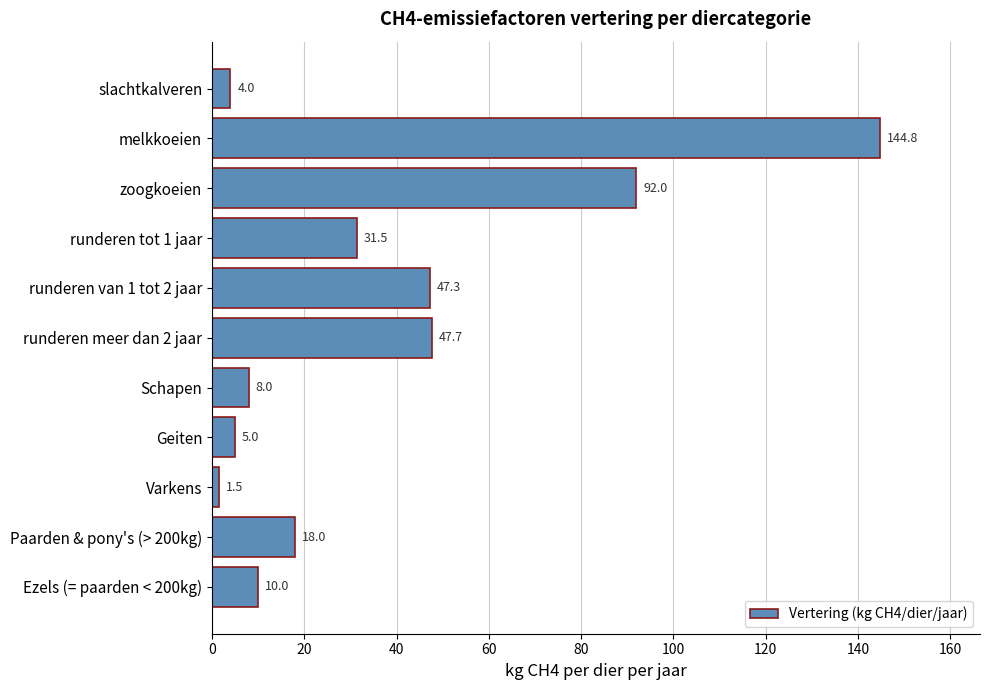

What is the approximate value at melkkoeien?

144.8